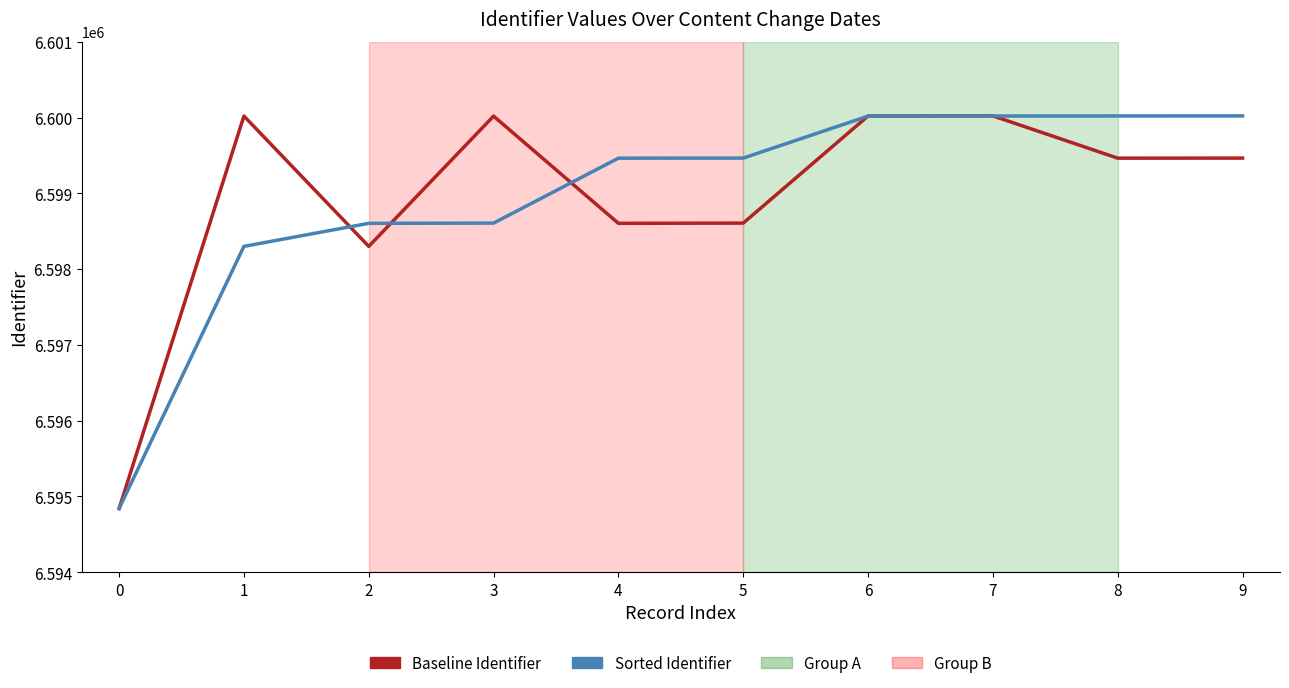

What is the spread (max minus min) of values at 4?

860